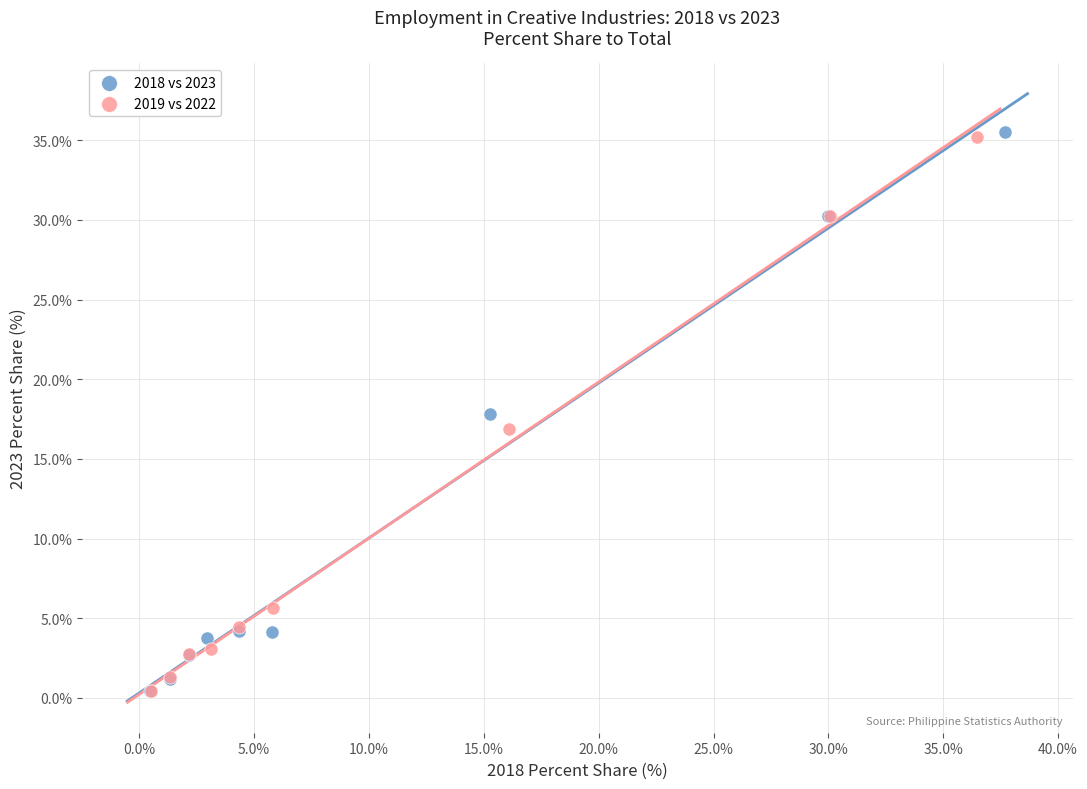

Which series has the widest spread of Y values?

2018 vs 2023